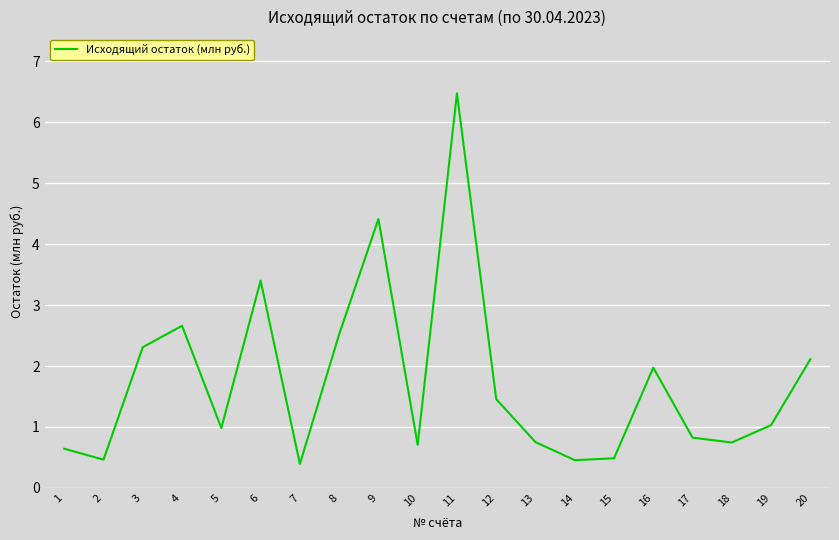

How many interior local valleys (lower than both neighbors) does the data have?

6